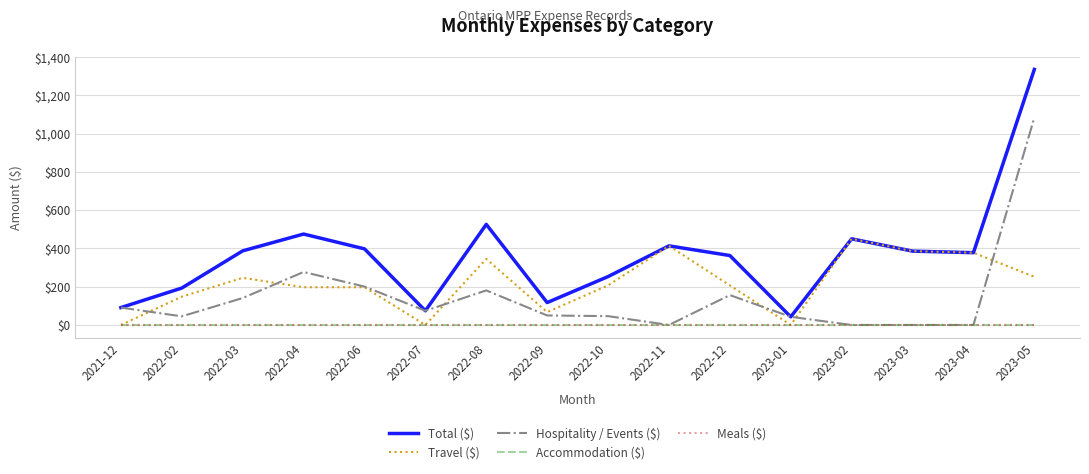

What position from the right is 2022-11?

7